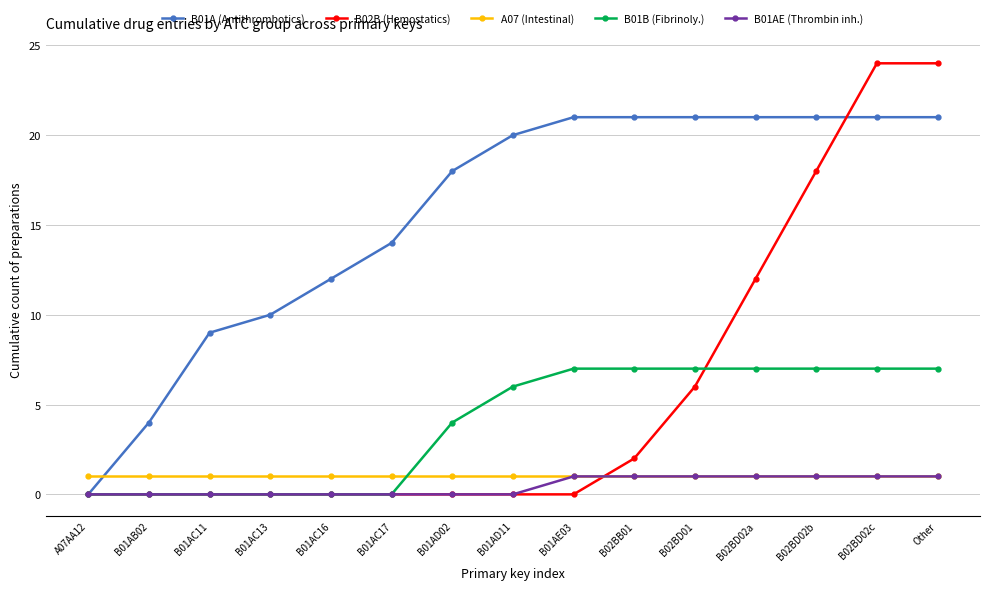

What is the label of the 14th point from the right?

B01AB02